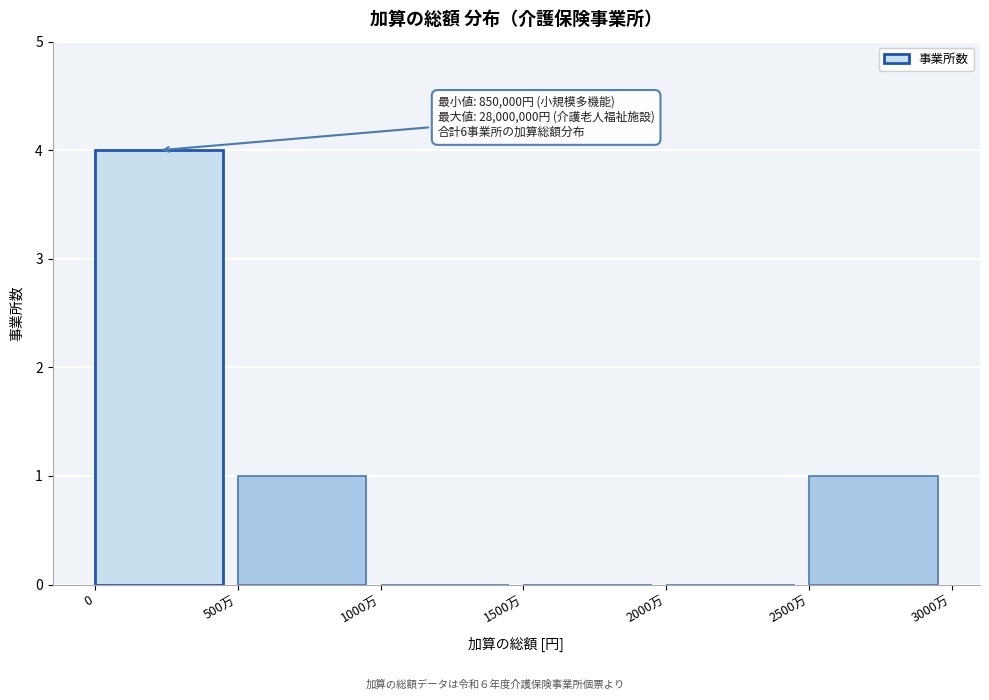

Reading left to right, transcribe all the data shown in this chart.

0=4	500万=1	1000万=0	1500万=0	2000万=0	2500万=1